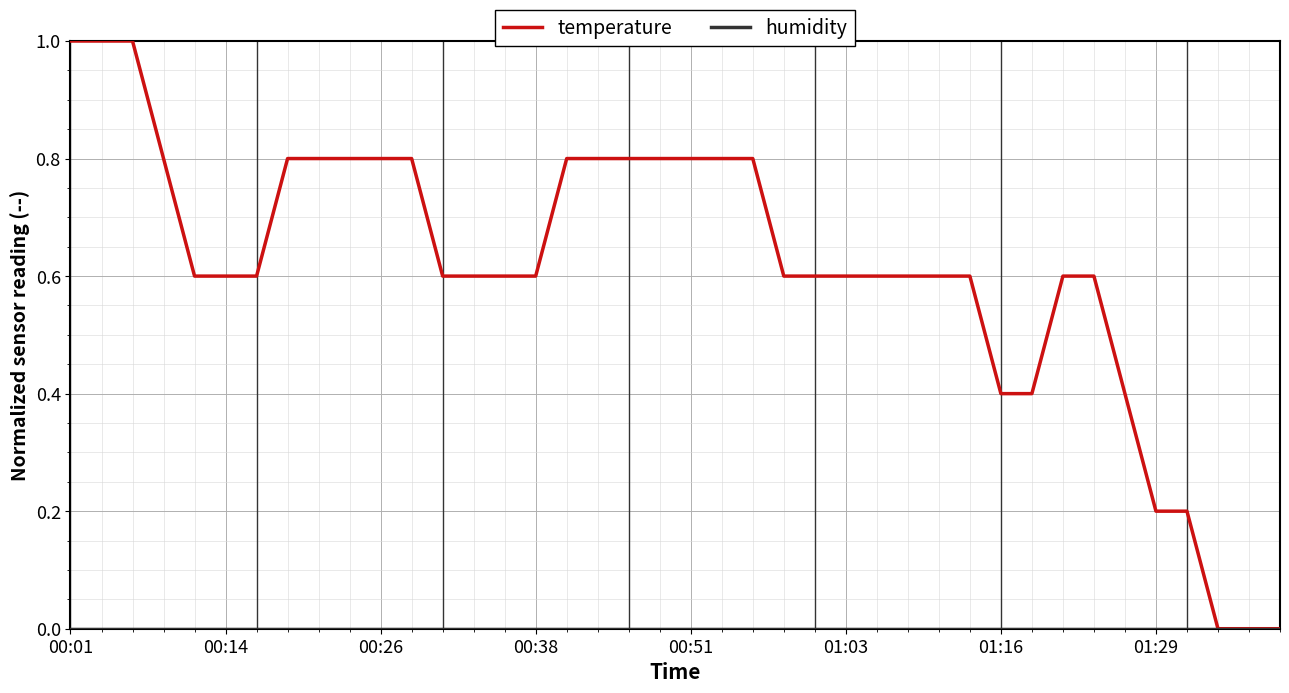

What is the maximum value for temperature?

1.0